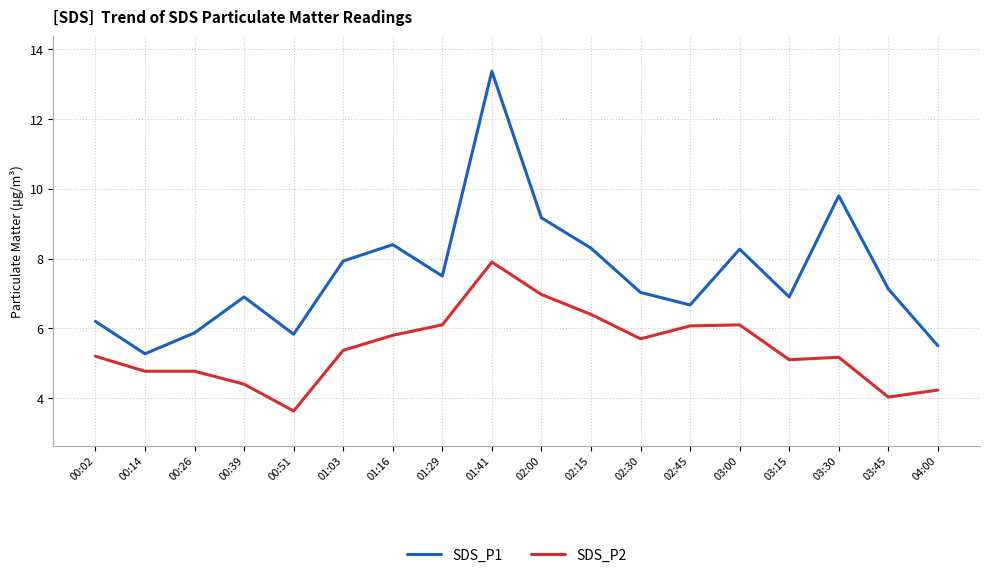

Does the chart have visible grid lines?

Yes